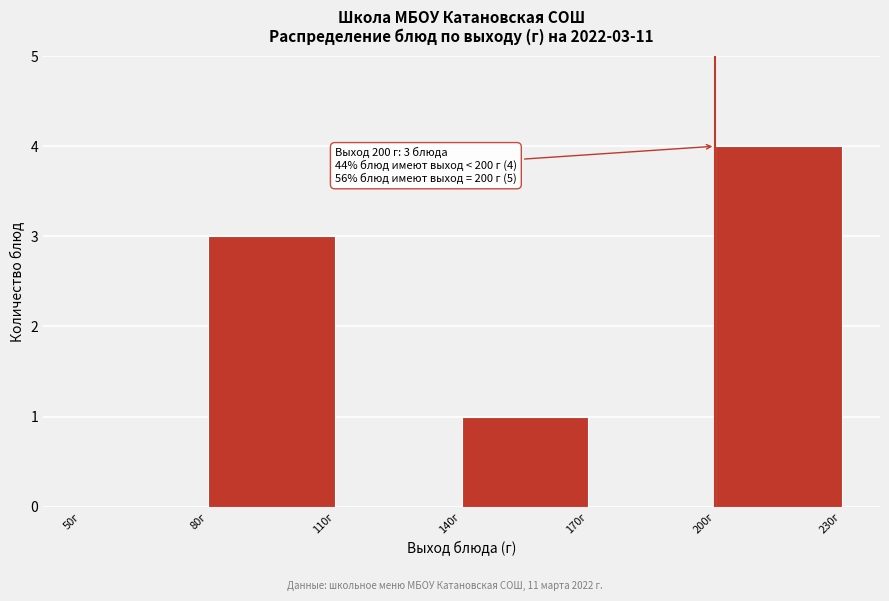

Over which range of the x-axis is the bar tallest?

200 to 230